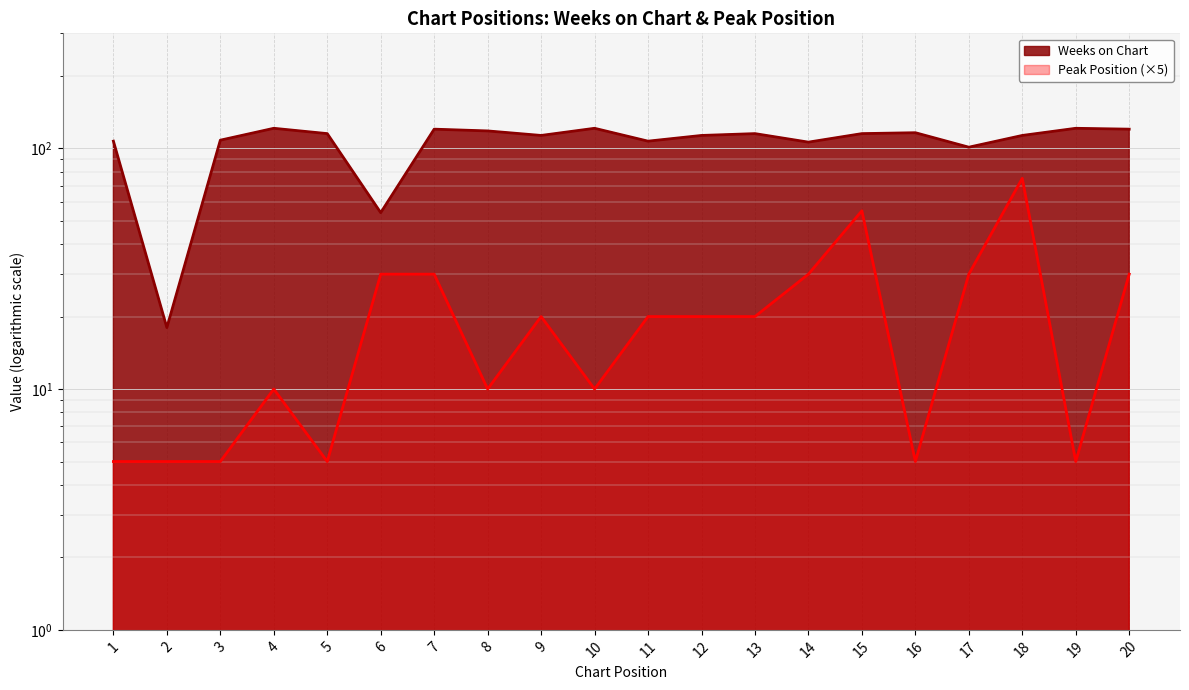

Between 4 and 18, which series saw the biggest shift?

Peak Position